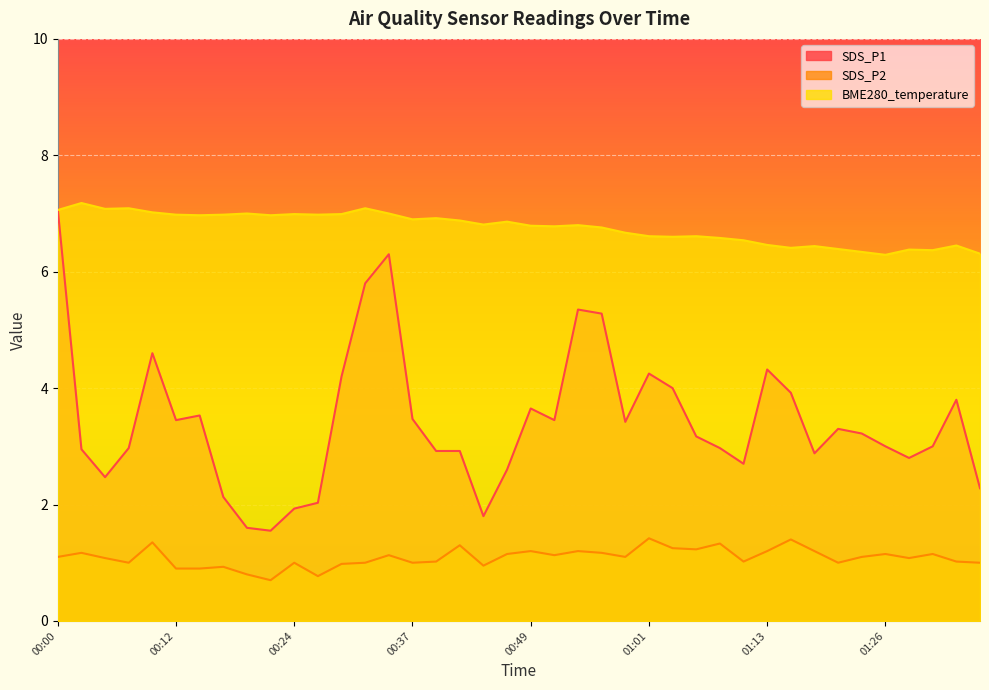

What are all the series names shown in the legend?

SDS_P1, SDS_P2, BME280_temperature